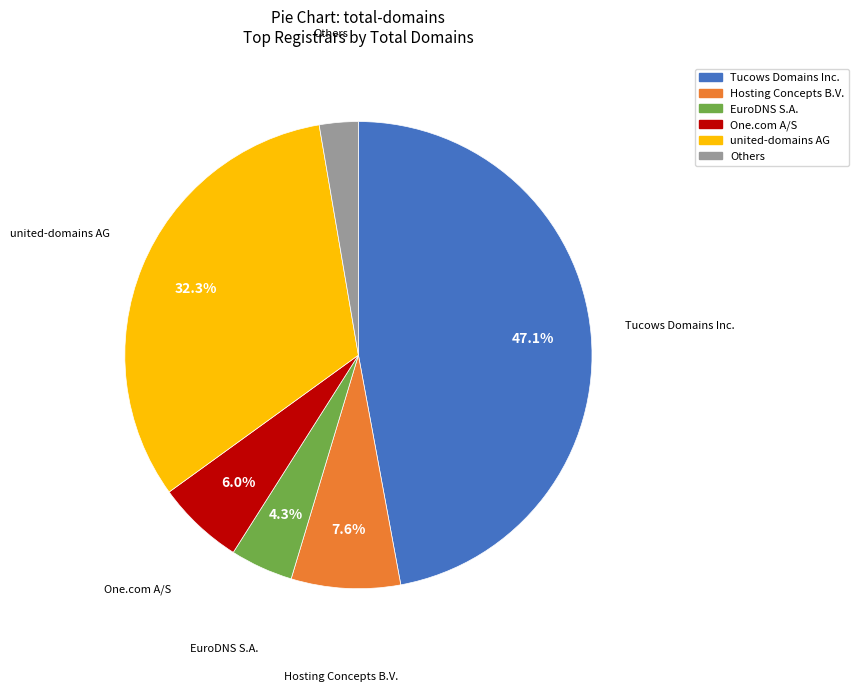

Is there a majority slice in this chart?

No